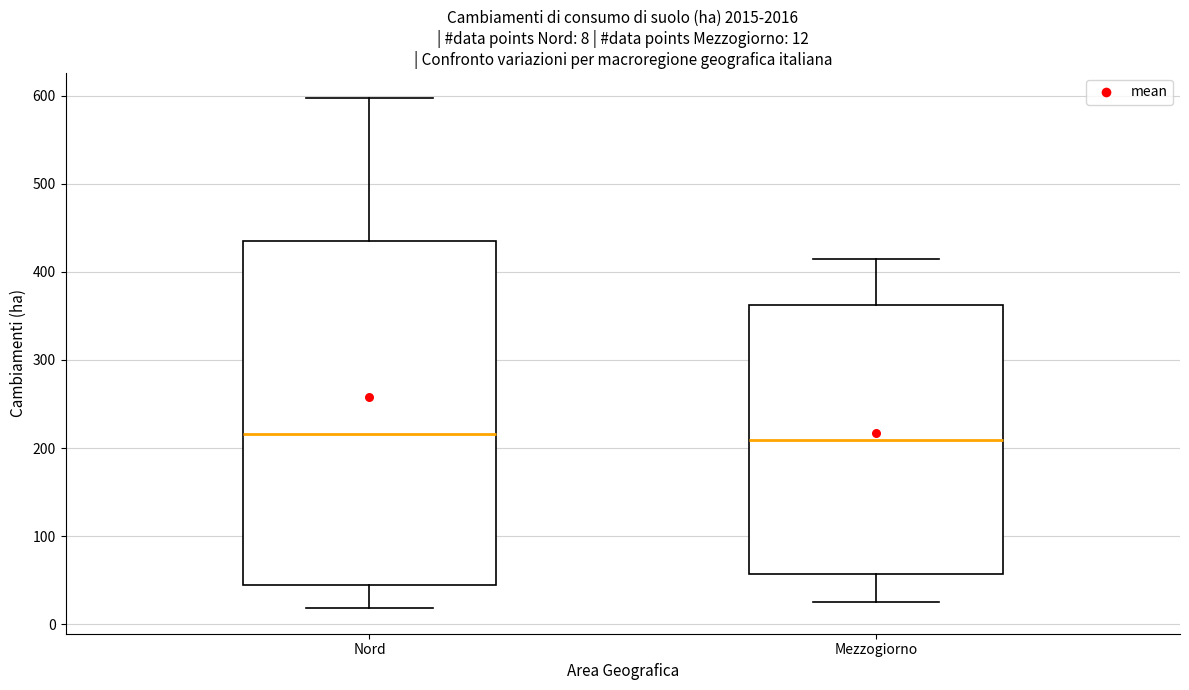

Which box is the tallest, from its lower edge to its upper edge?

Nord